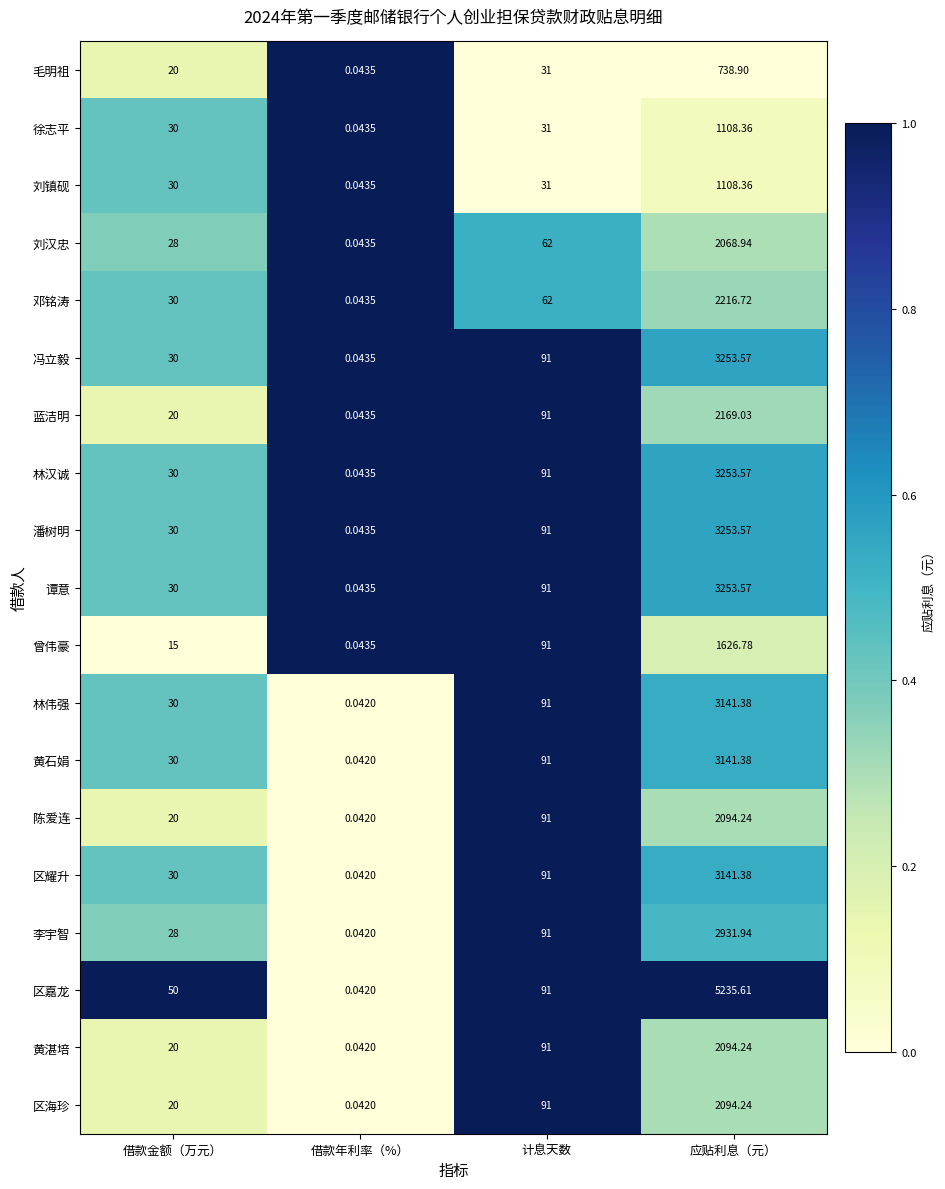

Between 借款金额（万元） and 应贴利息（元）, which series saw the biggest shift?

区嘉龙